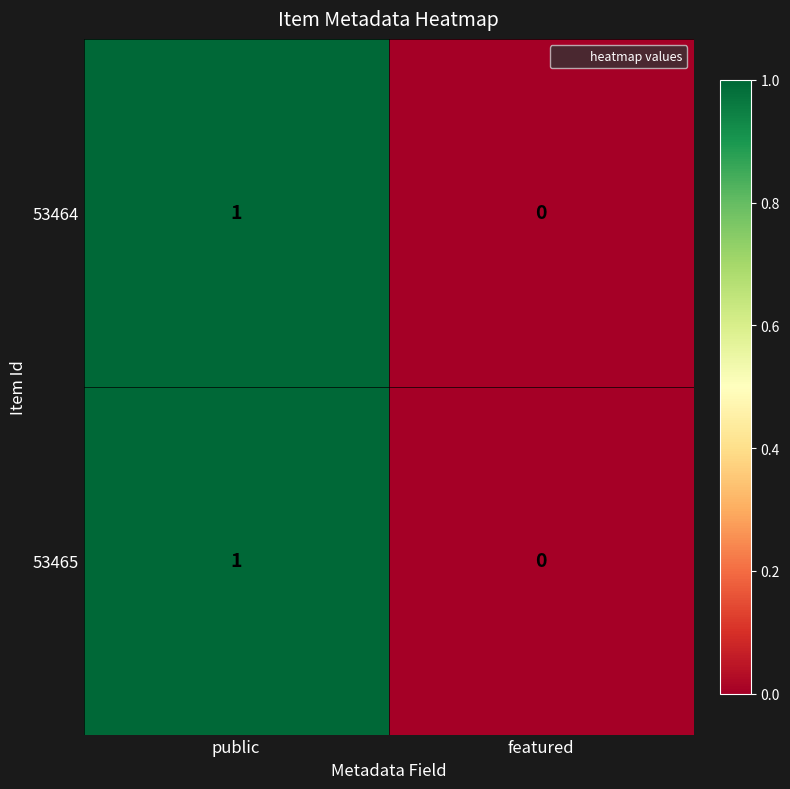

Rank the categories by 53464 value from highest to lowest.

public, featured